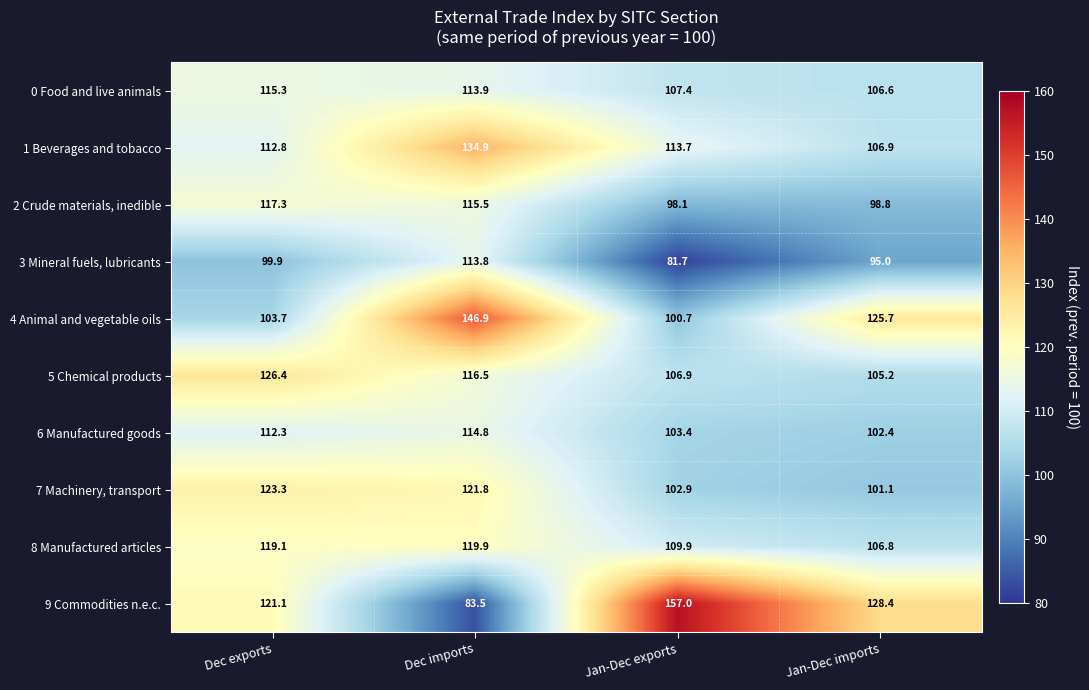

What is the difference between the maximum and minimum values in the 5 Chemical products series?

21.2